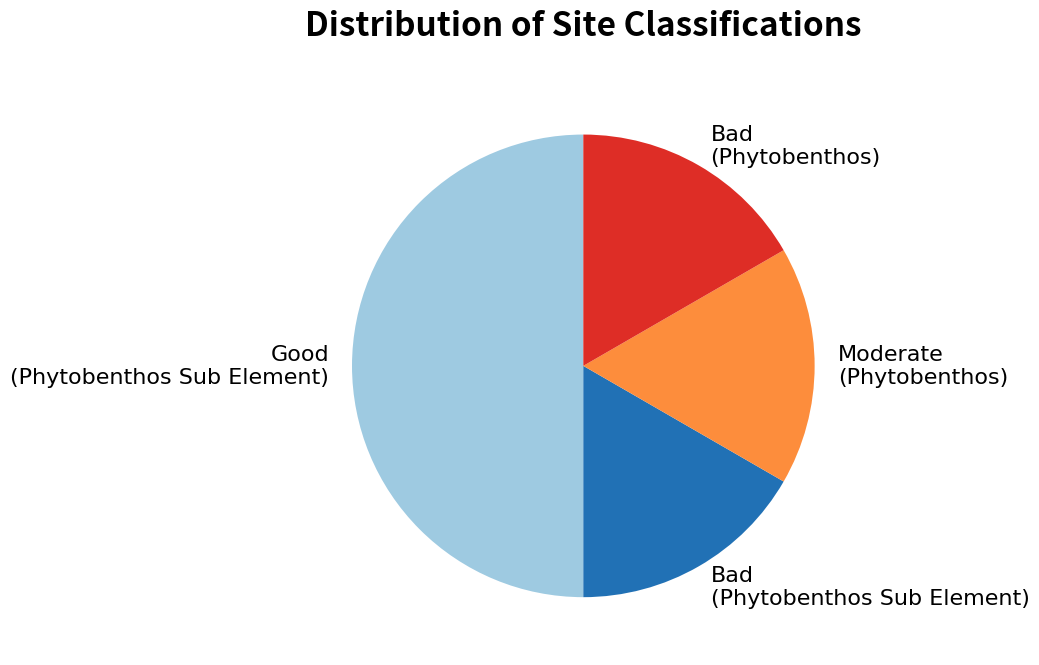

Is the sum of Bad (Phytobenthos Sub Element) and Moderate (Phytobenthos) greater than half?

No